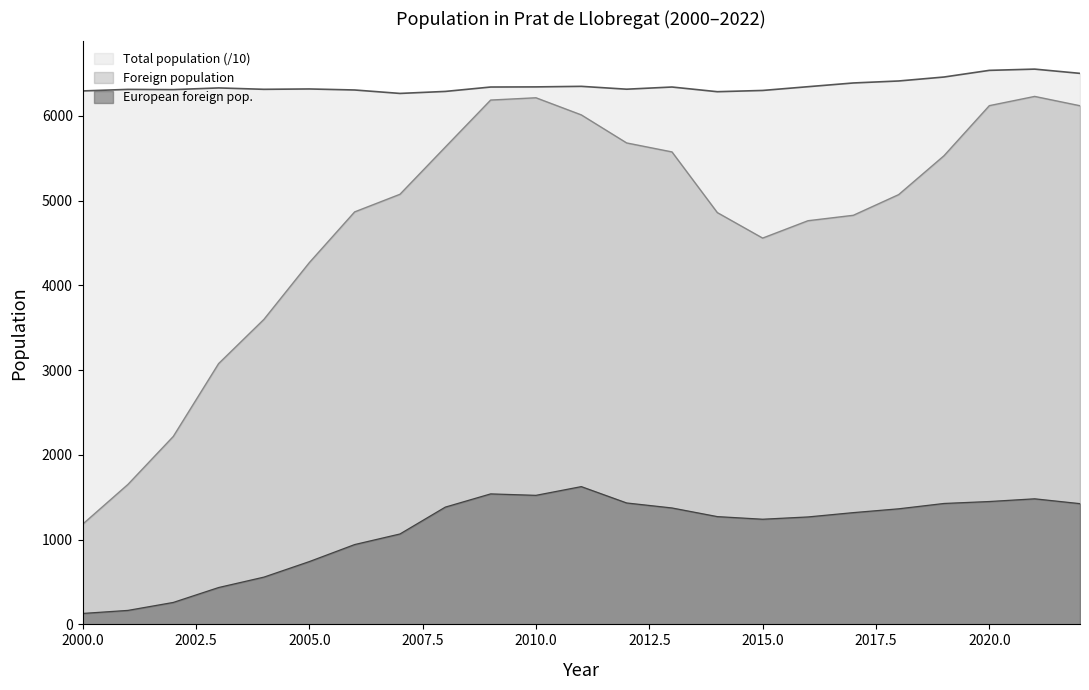

Reading left to right, extract all data points from this chart.

Total population: 6295.6	6313.9	6311.2	6331.2	6314.8	6319.0	6306.9	6266.3	6289.9	6341.8	6343.4	6349.9	6316.2	6341.9	6286.6	6301.4	6345.7	6389.7	6413.2	6459.9	6538.5	6553.2	6503.0
Foreign population: 1182.0	1652.0	2218.0	3078.0	3600.0	4269.0	4868.0	5076.0	5633.0	6188.0	6215.0	6013.0	5682.0	5576.0	4860.0	4559.0	4764.0	4828.0	5072.0	5531.0	6122.0	6231.0	6121.0
European foreign pop.: 129.0	165.0	259.0	435.0	558.0	741.0	942.0	1067.0	1384.0	1540.0	1523.0	1626.0	1433.0	1374.0	1272.0	1241.0	1268.0	1319.0	1364.0	1427.0	1450.0	1482.0	1425.0